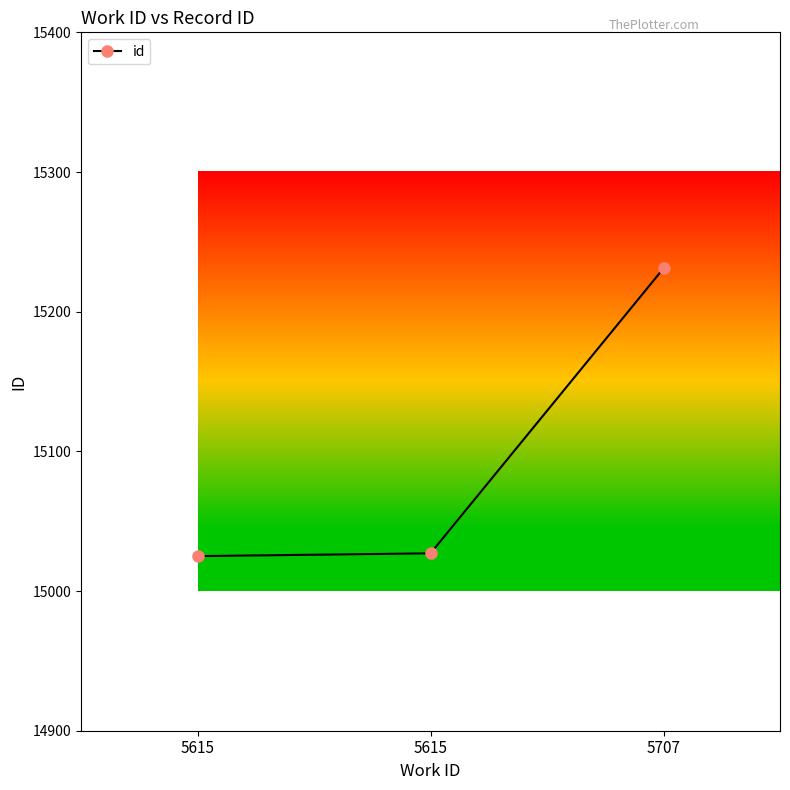

Reading left to right, extract all data points from this chart.

15025	15027	15231